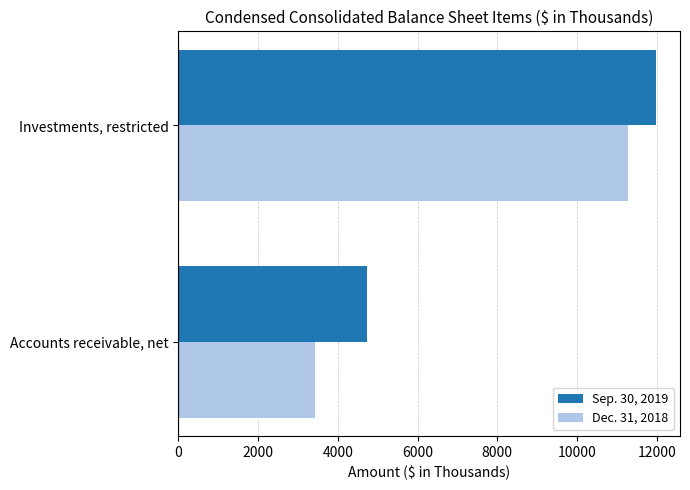

The Dec. 31, 2018 series shows 3422 at Accounts receivable, net. True or false?

True